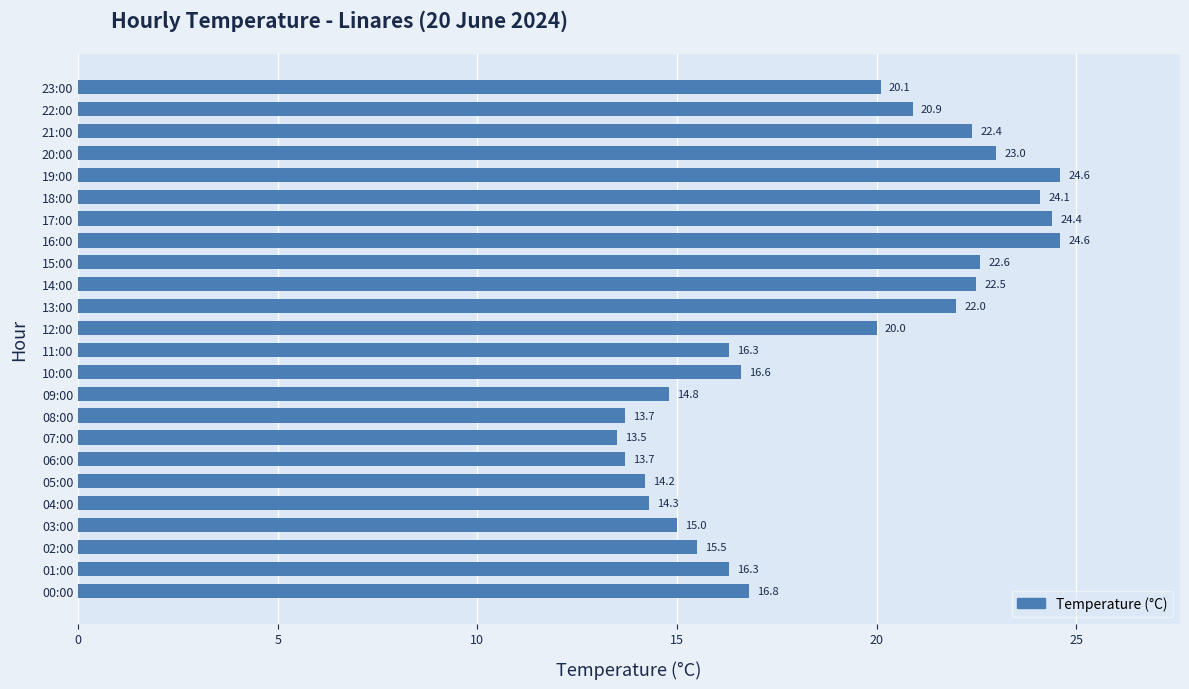

How many categories are shown in the chart?

24